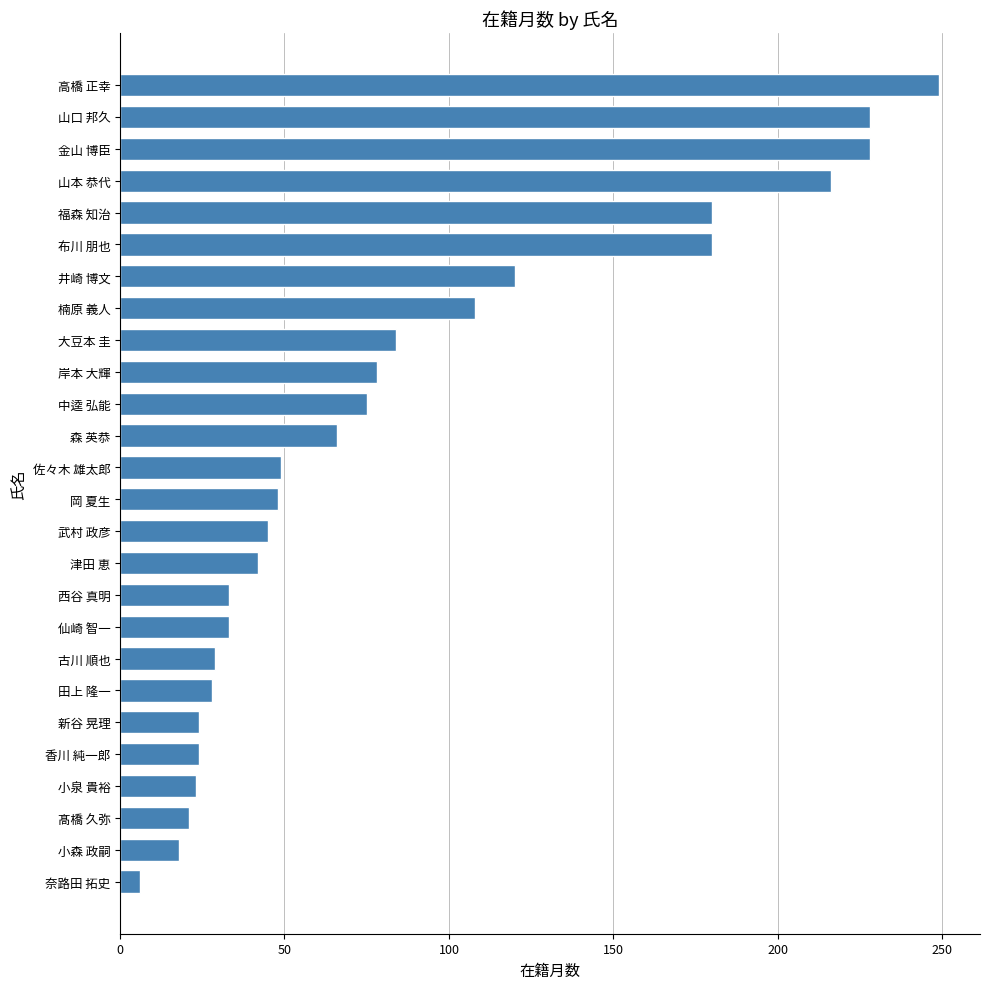

What is the change in value from 古川 順也 to 大豆本 圭?

+55